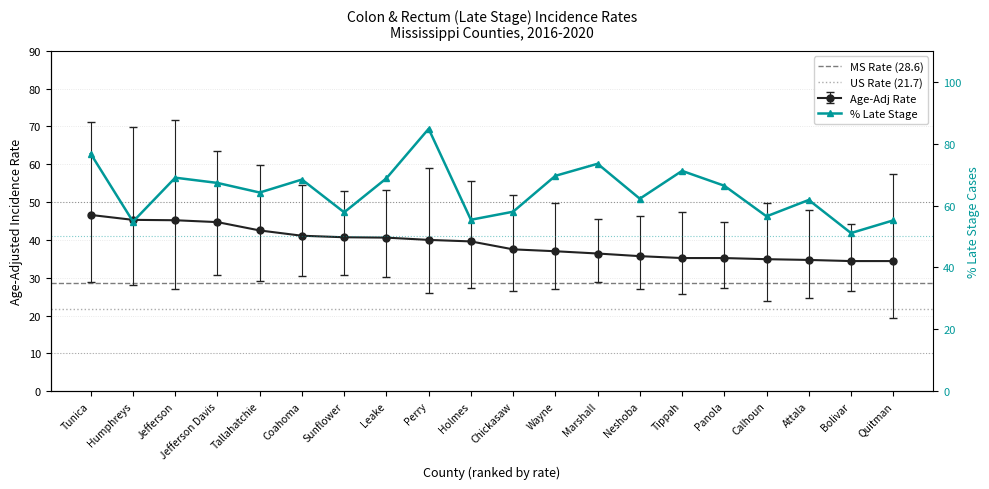

Reading left to right, list all the values displayed in this chart.

Age-Adj Rate: Tunica=46.6	Humphreys=45.3	Jefferson=45.2	Jefferson Davis=44.7	Tallahatchie=42.5	Coahoma=41.1	Sunflower=40.7	Leake=40.6	Perry=40.0	Holmes=39.6	Chickasaw=37.5	Wayne=37.0	Marshall=36.4	Neshoba=35.7	Tippah=35.2	Panola=35.2	Calhoun=34.9	Attala=34.7	Bolivar=34.4	Quitman=34.4
% Late Stage: Tunica=76.7	Humphreys=54.8	Jefferson=69.0	Jefferson Davis=67.3	Tallahatchie=64.2	Coahoma=68.4	Sunflower=57.8	Leake=68.8	Perry=84.8	Holmes=55.4	Chickasaw=58.0	Wayne=69.6	Marshall=73.5	Neshoba=62.2	Tippah=71.2	Panola=66.4	Calhoun=56.5	Attala=61.8	Bolivar=51.1	Quitman=55.2
Lower 95% CI: Tunica=28.9	Humphreys=28.0	Jefferson=27.0	Jefferson Davis=30.8	Tallahatchie=29.2	Coahoma=30.4	Sunflower=30.7	Leake=30.3	Perry=26.0	Holmes=27.2	Chickasaw=26.4	Wayne=26.9	Marshall=28.9	Neshoba=27.1	Tippah=25.7	Panola=27.4	Calhoun=23.9	Attala=24.6	Bolivar=26.5	Quitman=19.3
Upper 95% CI: Tunica=71.1	Humphreys=69.8	Jefferson=71.6	Jefferson Davis=63.5	Tallahatchie=59.9	Coahoma=54.5	Sunflower=52.9	Leake=53.3	Perry=59.0	Holmes=55.6	Chickasaw=51.8	Wayne=49.8	Marshall=45.5	Neshoba=46.2	Tippah=47.3	Panola=44.7	Calhoun=49.7	Attala=47.9	Bolivar=44.2	Quitman=57.5